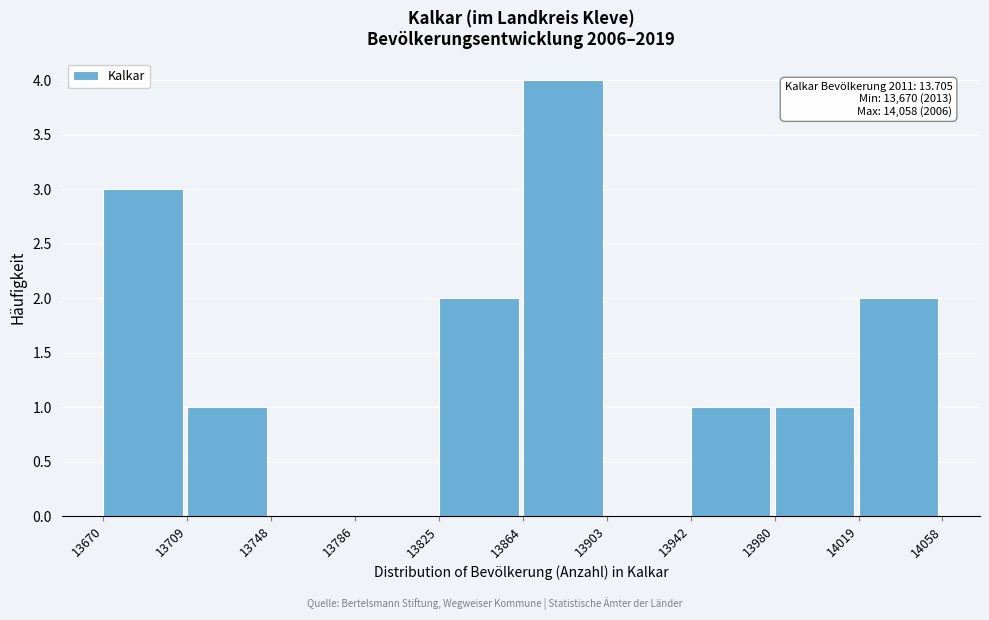

Over which range of the x-axis is the bar tallest?

13864 to 13903